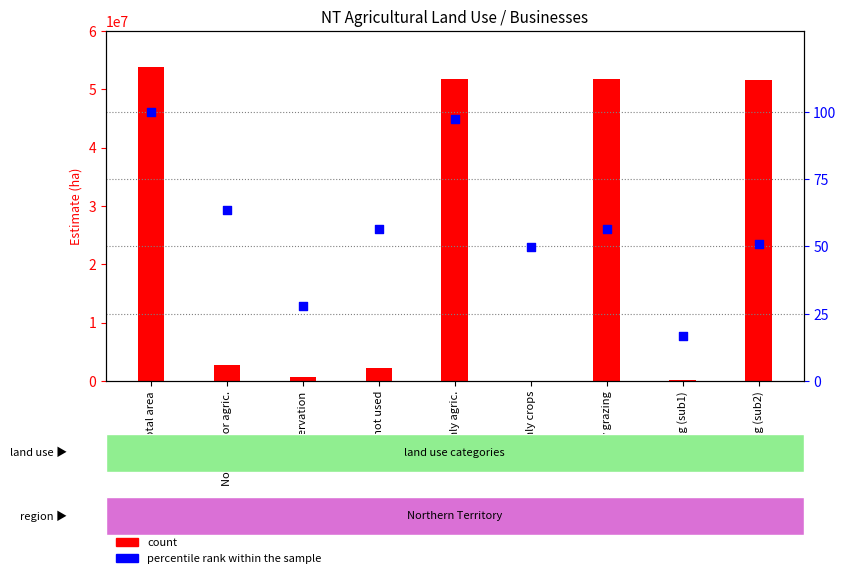

Which has a higher value, Total area or Mainly agric.?

Total area